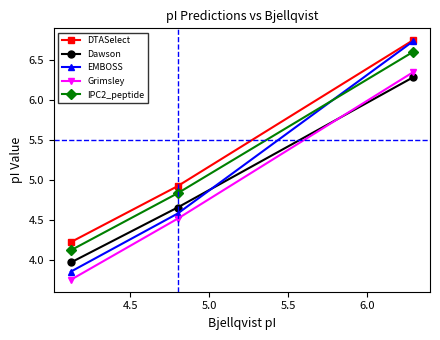

Which series has the largest range (max minus min)?

EMBOSS